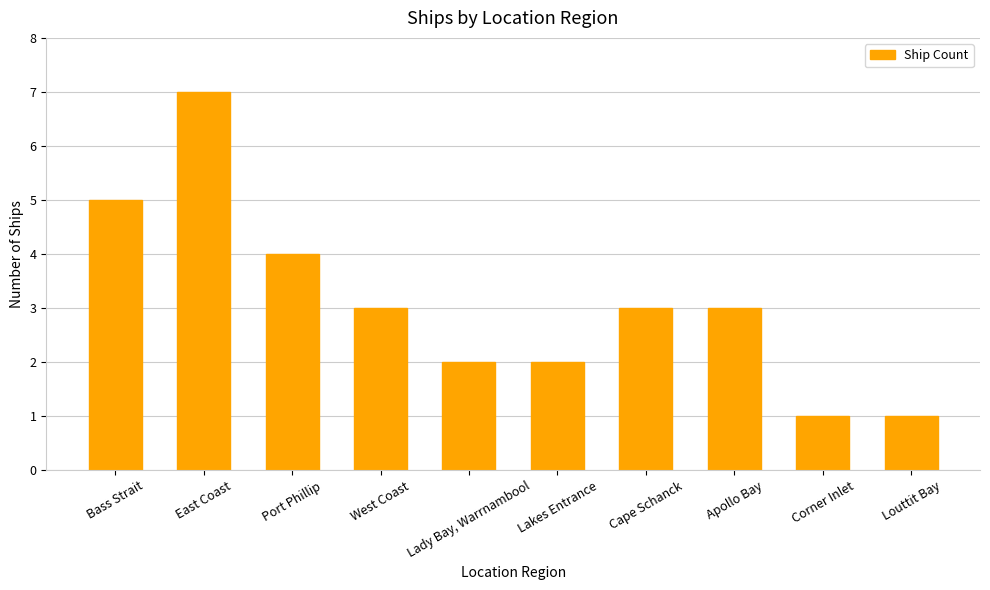

Approximately how many times larger is the value at Bass Strait compared to West Coast?

1.7